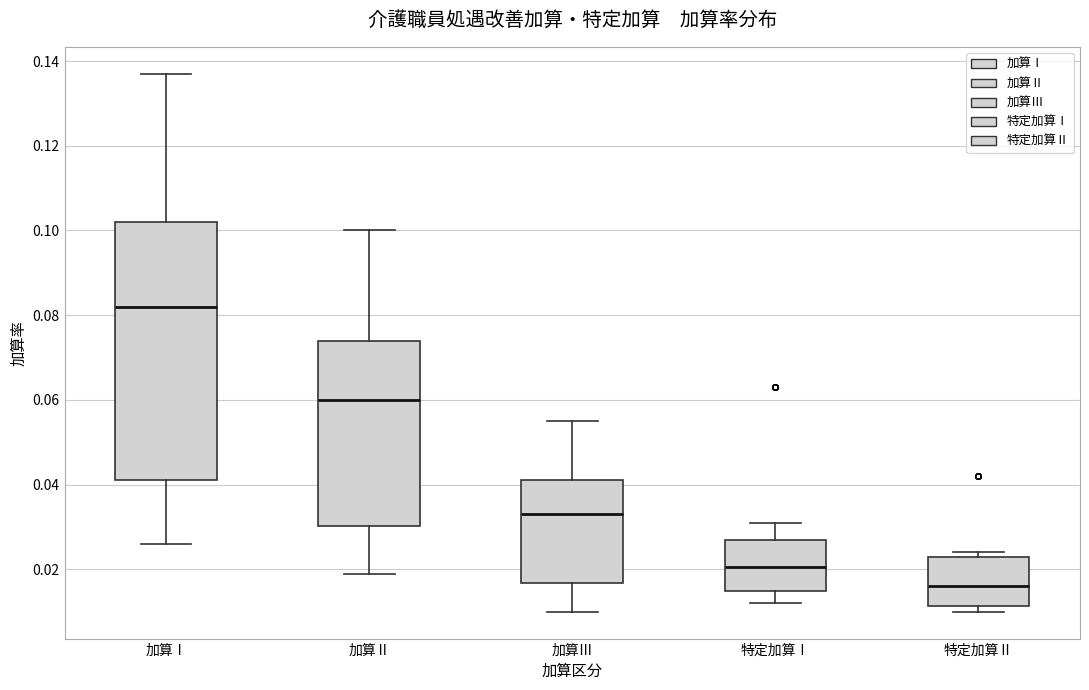

Where does the median line of the box for 加算Ⅱ sit on the y-axis? The values are not printed on the chart, so give them approximately, as read against the axis.

0.060